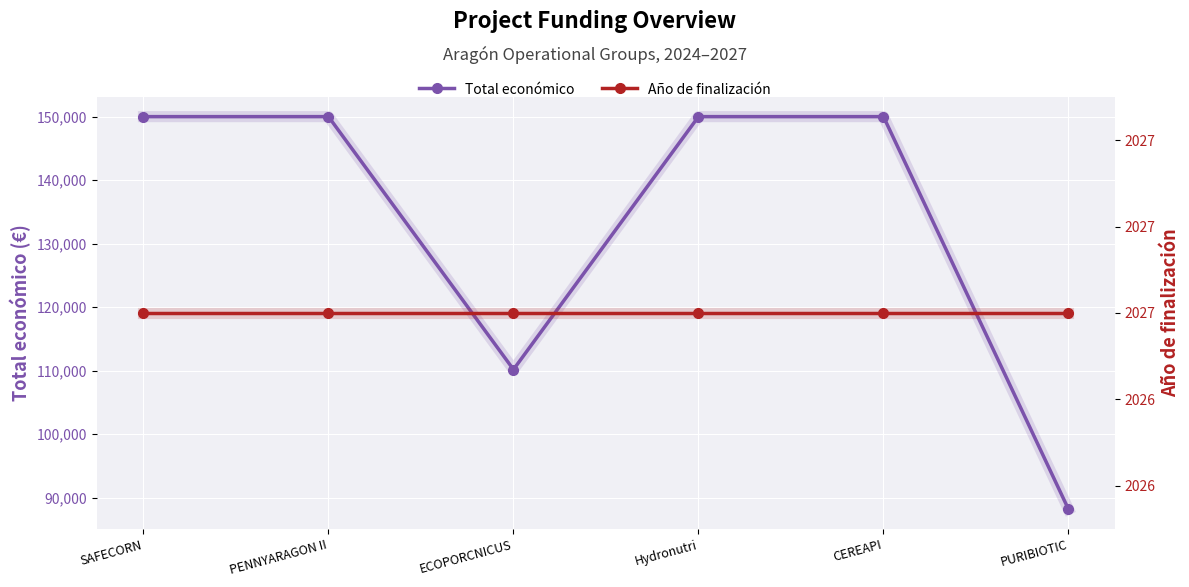

In Total económico, how many points are lower than both neighbors (excluding endpoints)?

1